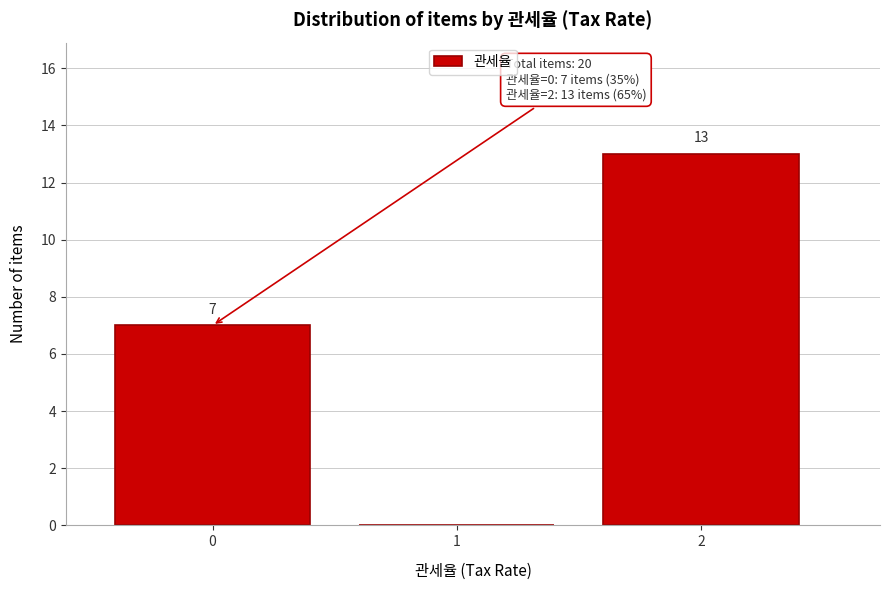

Reading left to right, transcribe all the data shown in this chart.

0=7	1=0	2=13